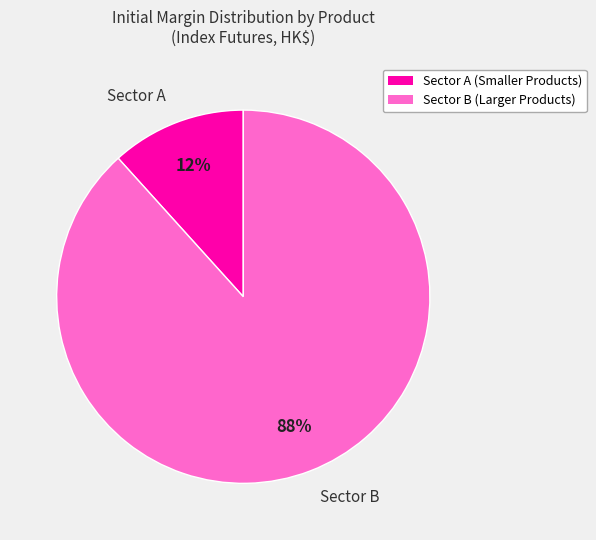

Which category accounts for the majority?

Sector B